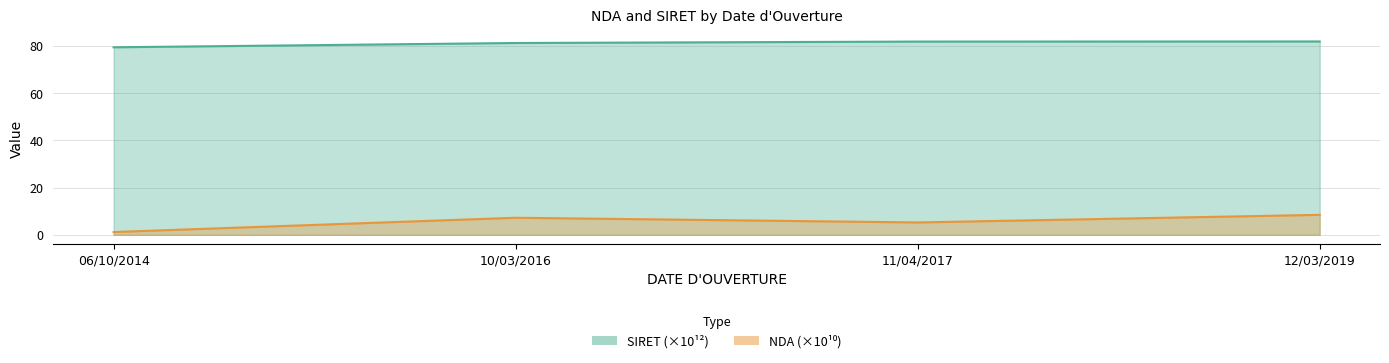

Reading left to right, what are all the values shown in this chart?

SIRET: 79.5	81.3	81.9	82.0
NDA: 1.2	7.2	5.2	8.5